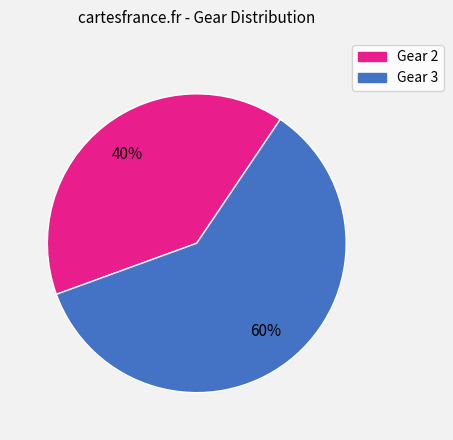

What is the majority slice?

Gear 3